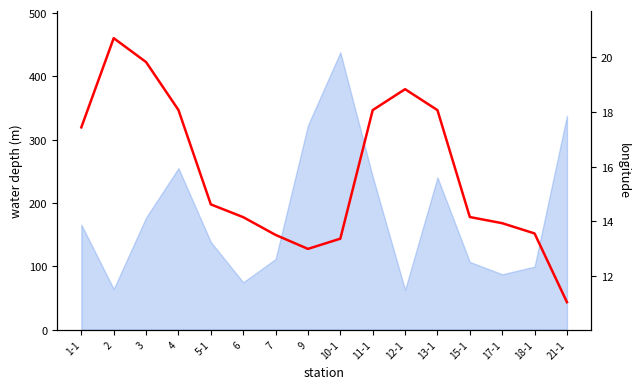

Rank the categories by value from highest to lowest.

2, 3, 12-1, 4, 11-1, 13-1, 1-1, 5-1, 15-1, 6, 17-1, 18-1, 7, 10-1, 9, 21-1